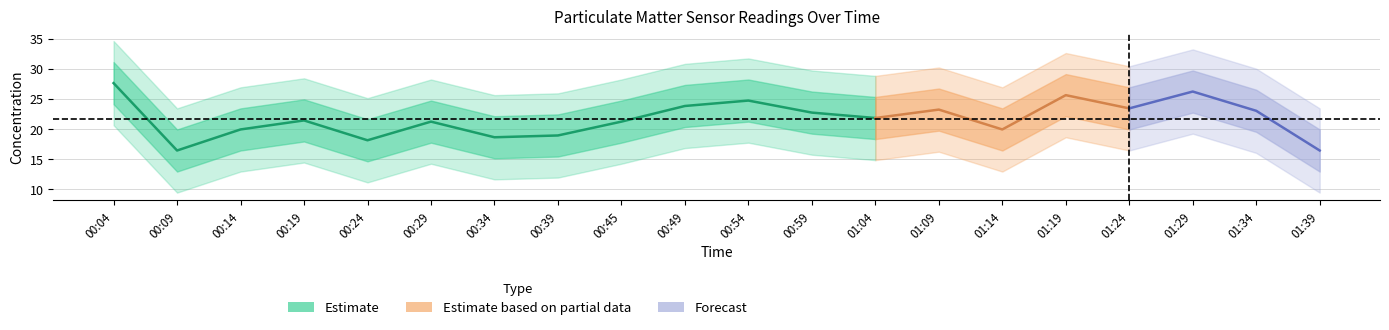

How many values in the P1 series exceed 21?

13